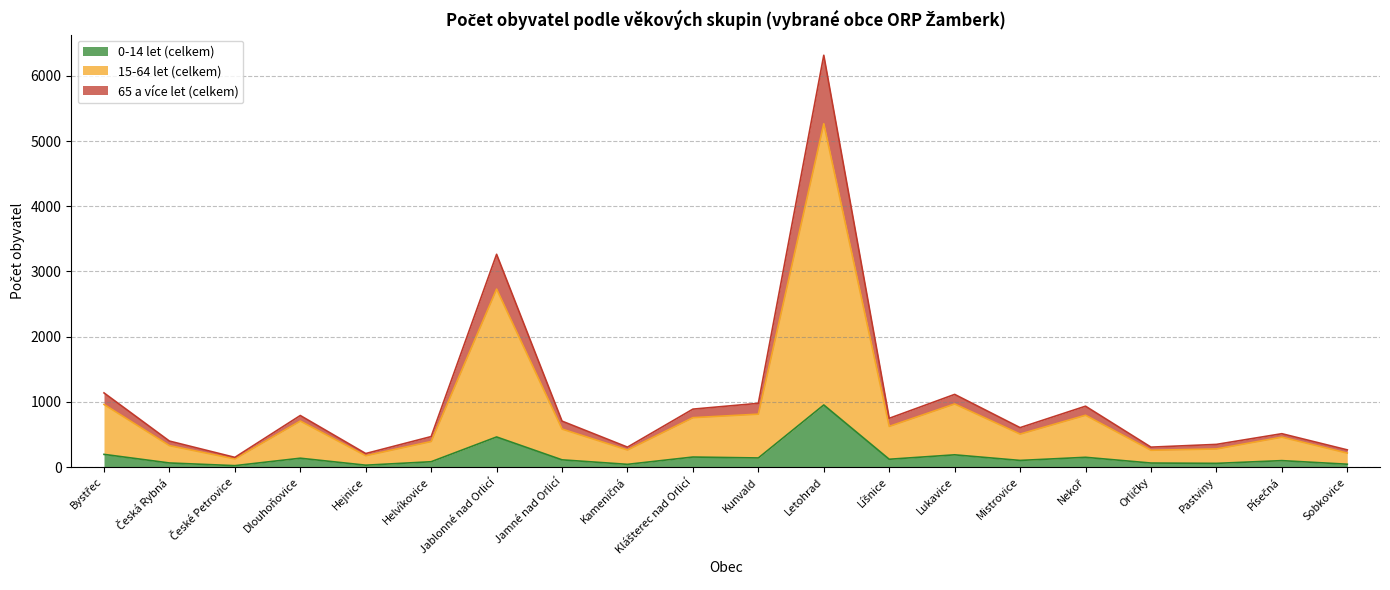

At which category is the sum across all series the highest?

Letohrad